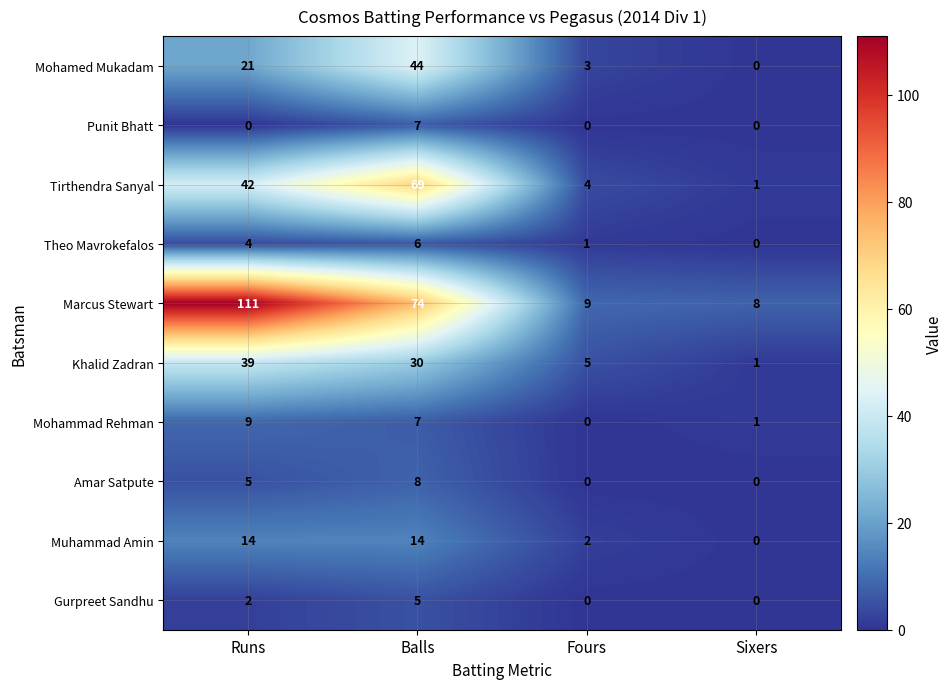

At which label does Theo Mavrokefalos reach its peak?

Balls